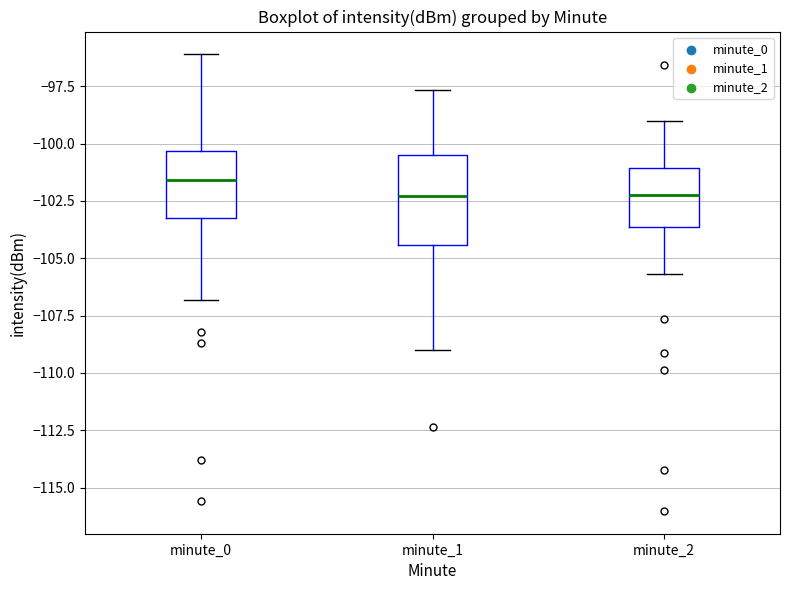

Reading left to right, read every box against the y-axis: the position of its median line, the range the box covers, and the ends of its whiskers. The values are not printed on the chart, so give them approximately, as read against the axis.

minute_0: median -101.5, box -103.5 to -100.5, whiskers -107.0 to -96.0
minute_1: median -102.5, box -104.5 to -100.5, whiskers -109.0 to -97.5
minute_2: median -102.0, box -103.5 to -101.0, whiskers -105.5 to -99.0